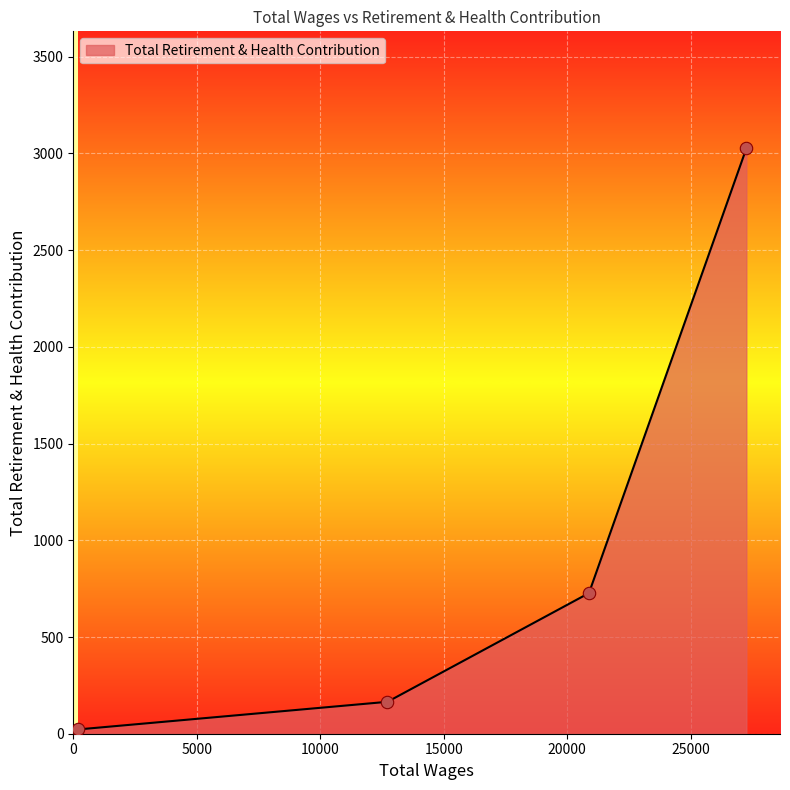

True or false: the data has more than 0 interior local peaks.

False